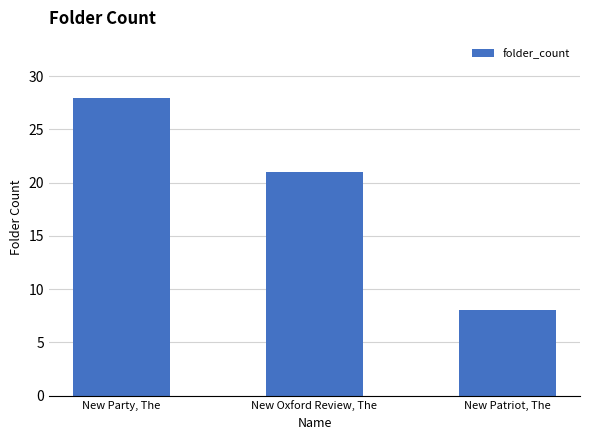

What is the smallest value displayed?

8